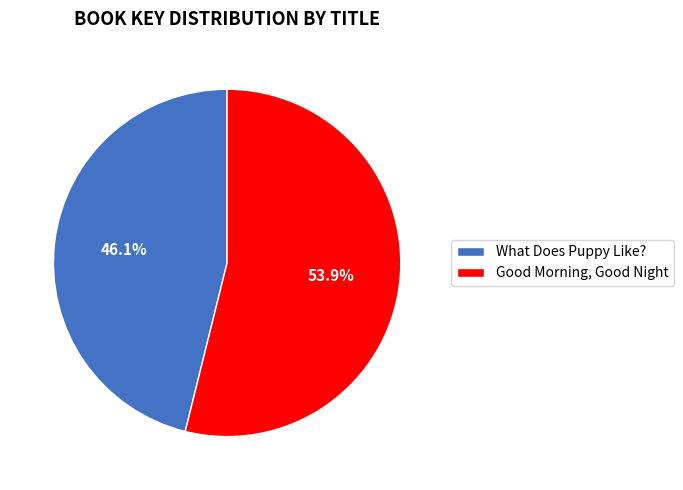

The What Does Puppy Like? slice represents 46% of the pie. True or false?

True